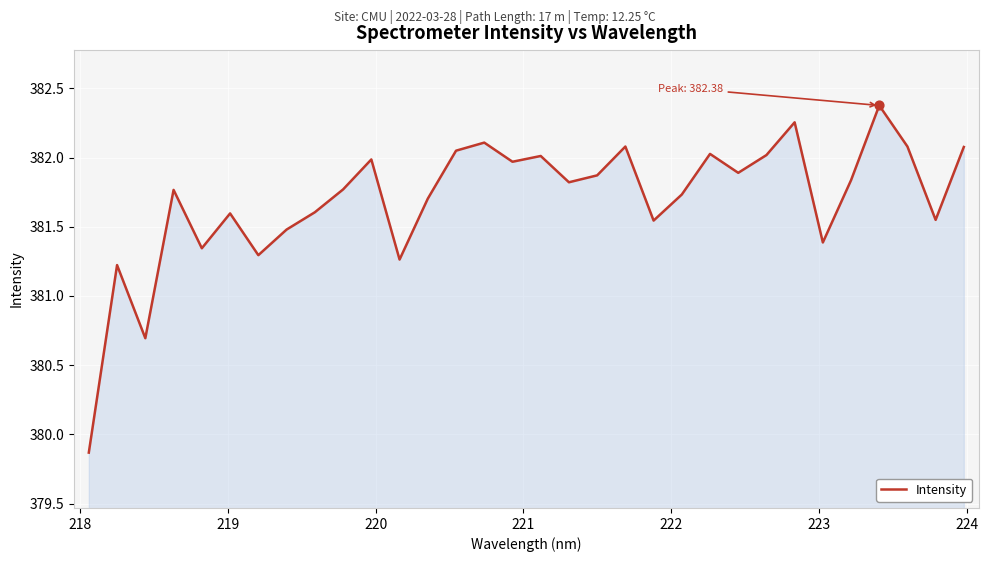

What is the smallest value displayed?

379.9